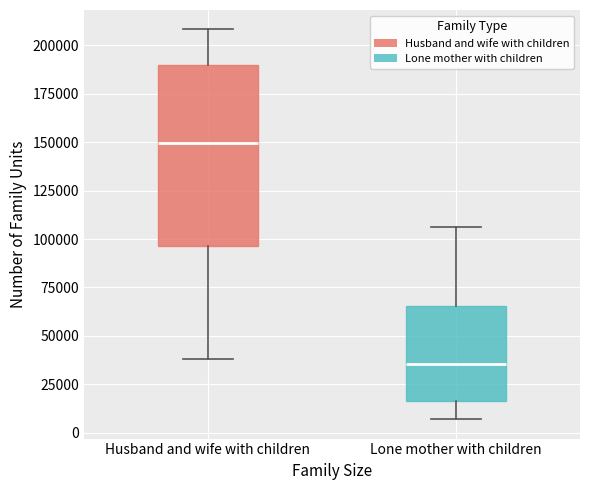

Reading left to right, read every box against the y-axis: the position of its median line, the range the box covers, and the ends of its whiskers. The values are not printed on the chart, so give them approximately, as read against the axis.

Husband and wife with children: median 150000, box 95000 to 190000, whiskers 40000 to 210000
Lone mother with children: median 35000, box 15000 to 65000, whiskers 5000 to 105000